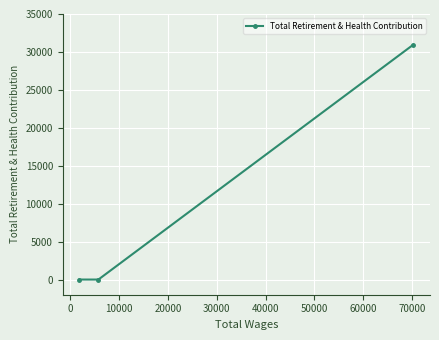

What is the difference between the maximum and second lowest values?

30956